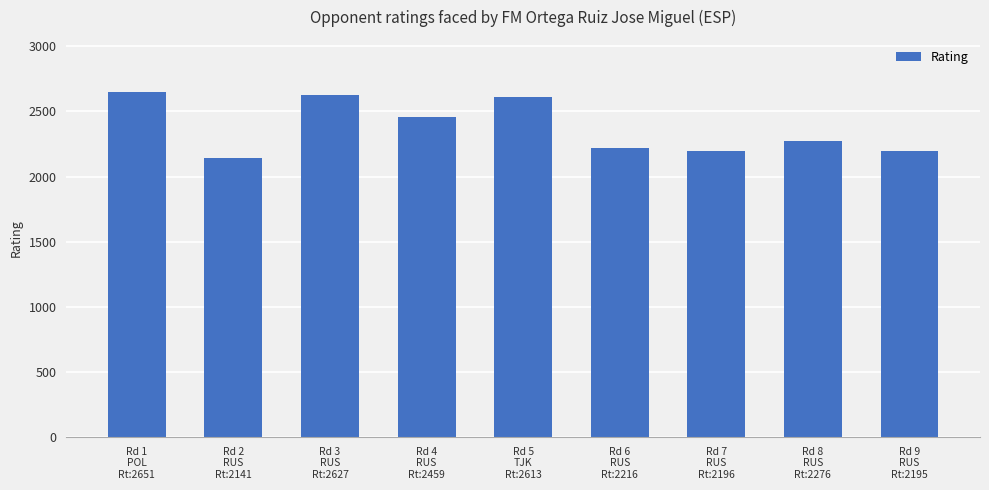

Is it true that the value at Rd 9
RUS
Rt:2195 is 2195?

True